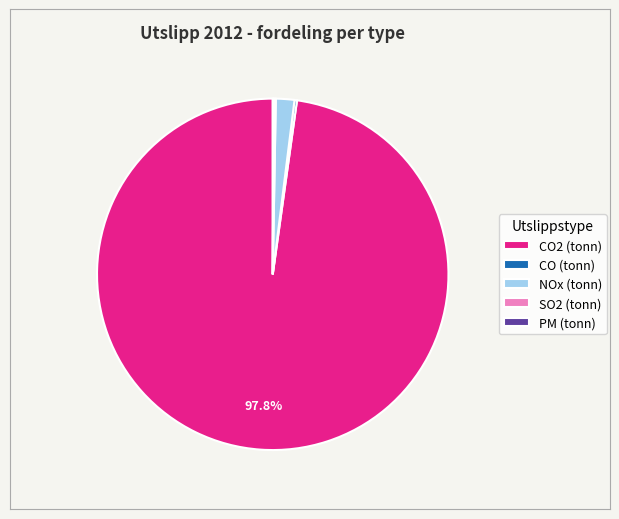

Which category accounts for the majority?

CO2 (tonn)